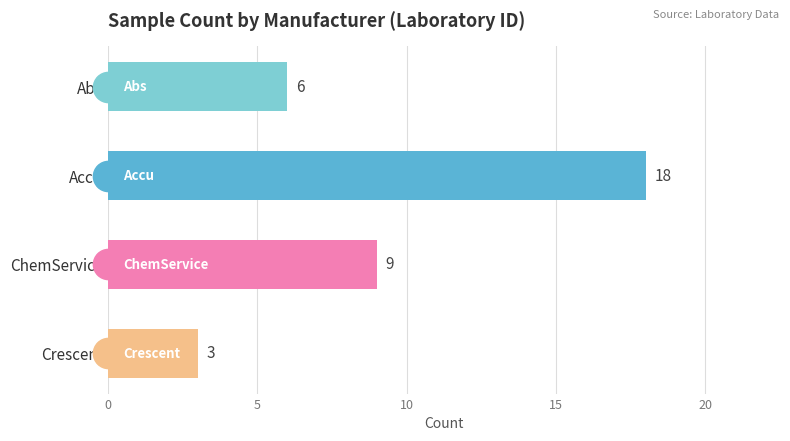

How many values are below 9?

2